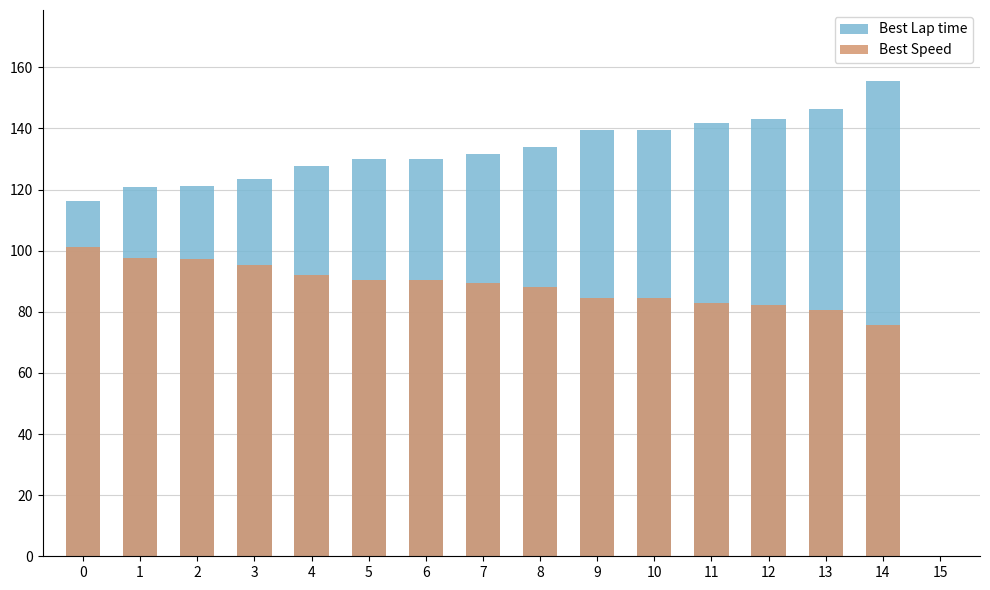

What is the approximate value of Best Lap time at 1?

120.7